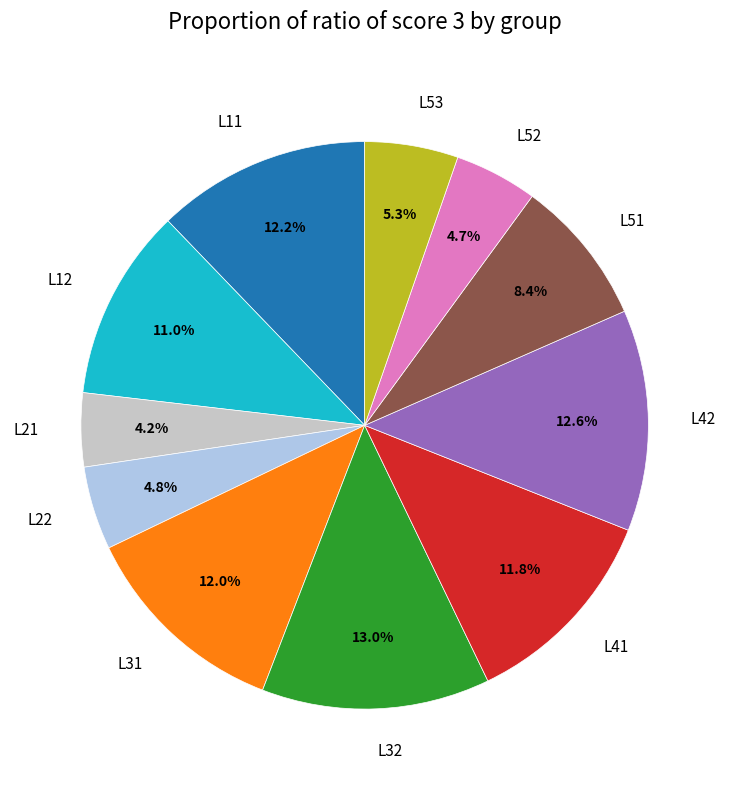

Which has a higher value, L52 or L12?

L12